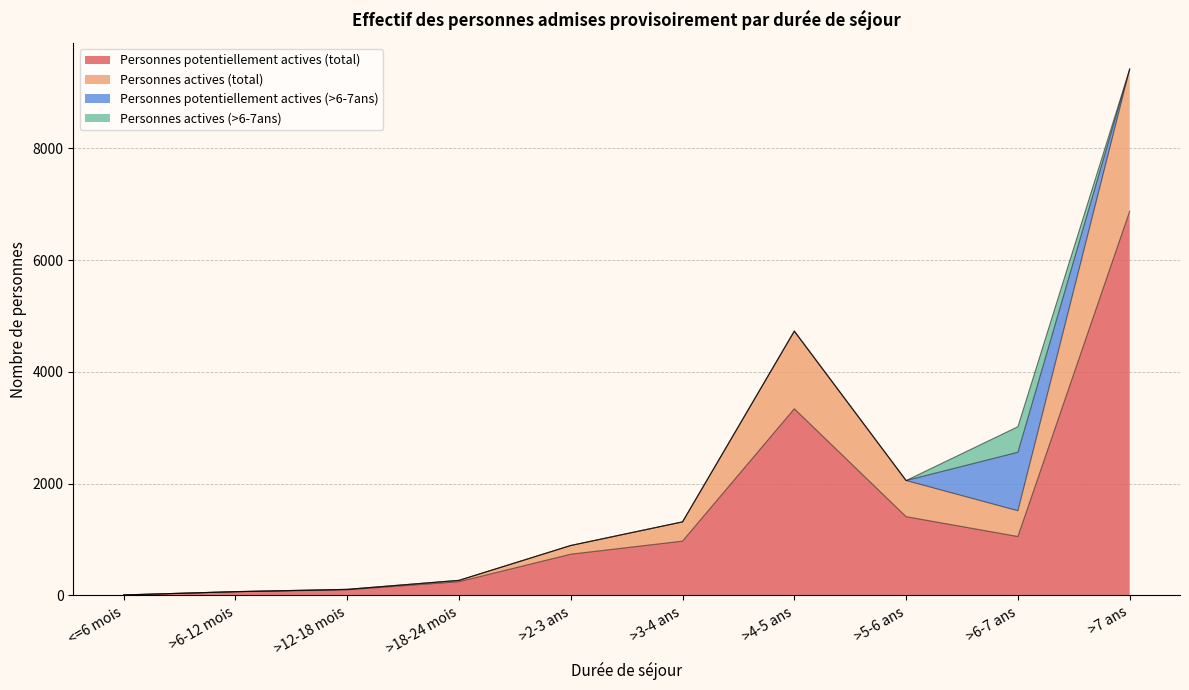

True or false: Personnes potentiellement actives (total) has a value of 971 at >3-4 ans.

True